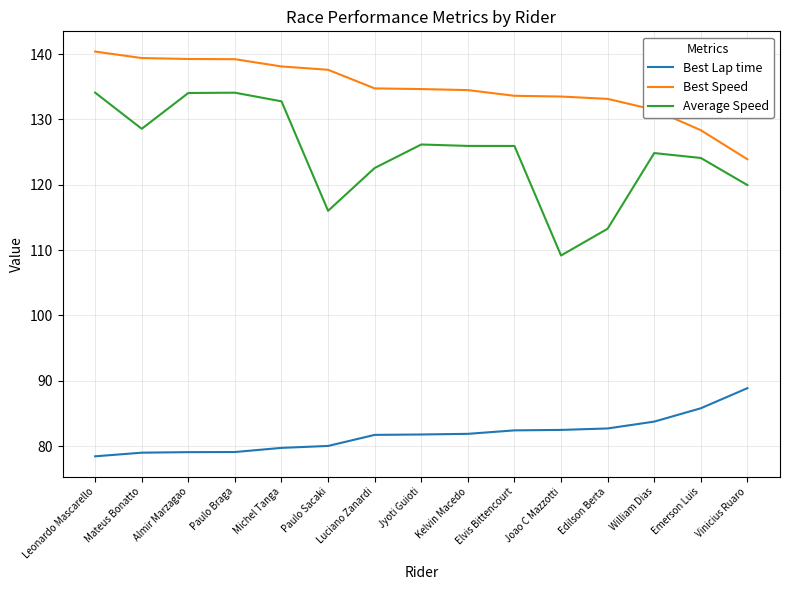

The Best Lap time series shows 82.7 at Edilson Berta. True or false?

True